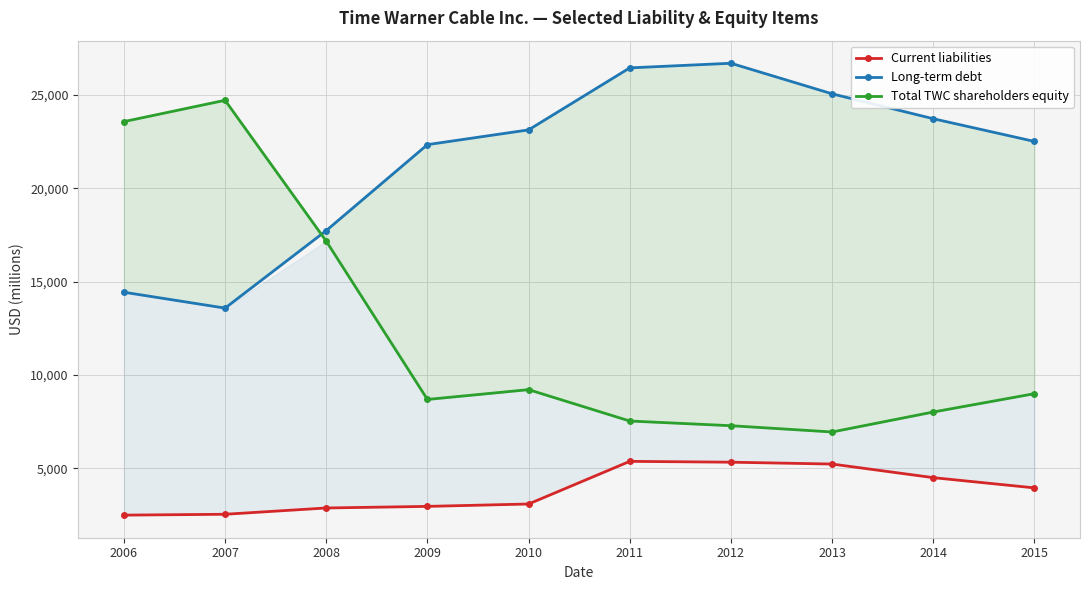

Reading left to right, transcribe all the data shown in this chart.

Current liabilities: 2490	2536	2873	2958	3086	5370	5325	5226	4497	3949
Long-term debt: 14428	13577	17727	22331	23121	26442	26689	25052	23718	22502
Total TWC shareholders equity: 23564	24706	17164	8685	9210	7530	7279	6943	8013	8995